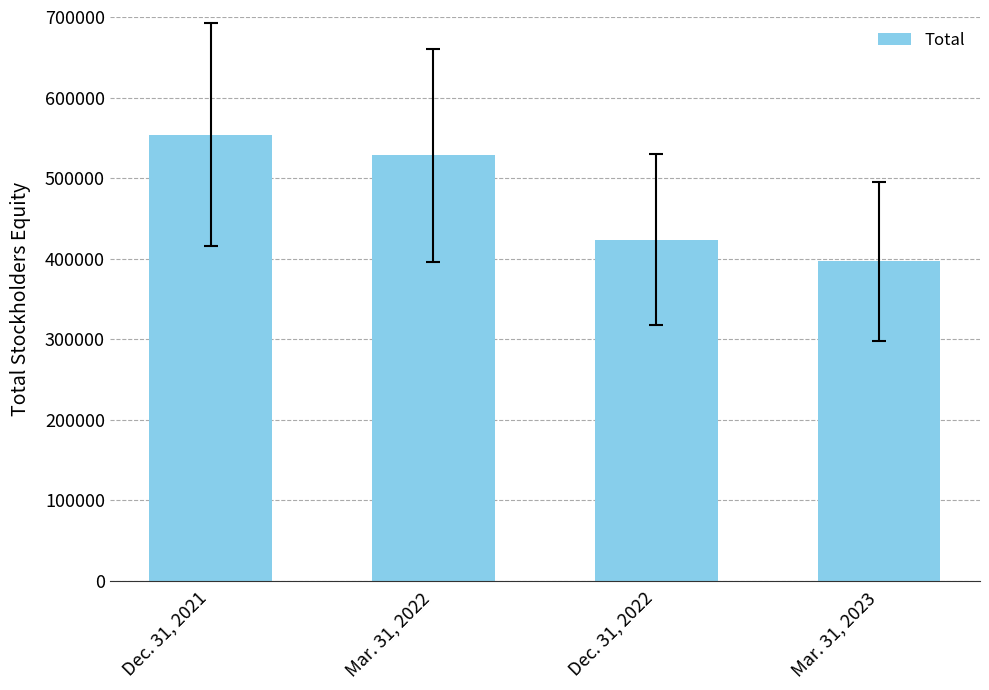

What is the difference between the maximum and second lowest values?

130341